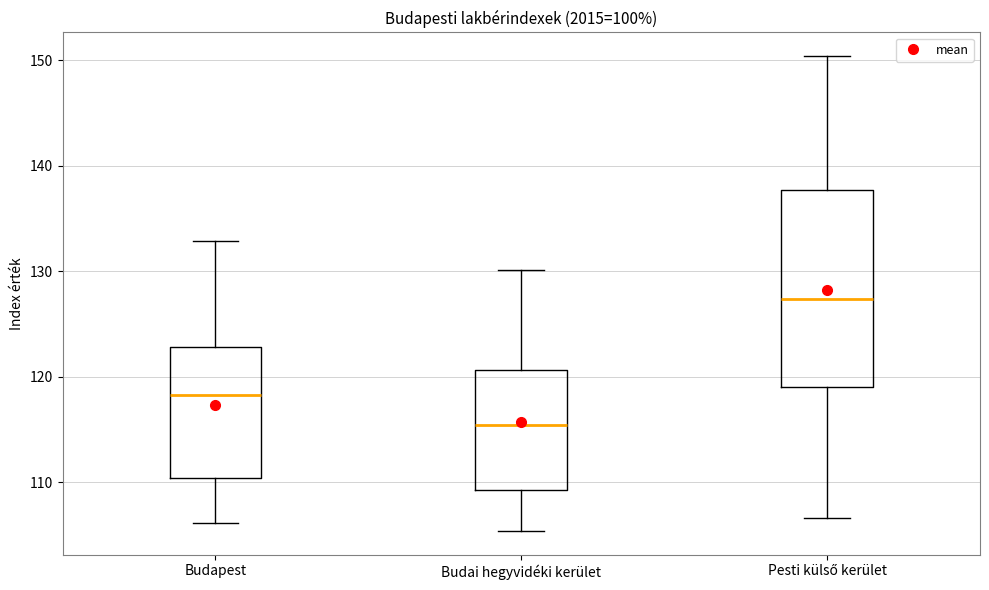

Reading left to right, read every box against the y-axis: the position of its median line, the range the box covers, and the ends of its whiskers. The values are not printed on the chart, so give them approximately, as read against the axis.

Budapest: median 118, box 110 to 123, whiskers 106 to 133
Budai hegyvidéki kerület: median 115, box 109 to 121, whiskers 105 to 130
Pesti külső kerület: median 127, box 119 to 138, whiskers 107 to 150